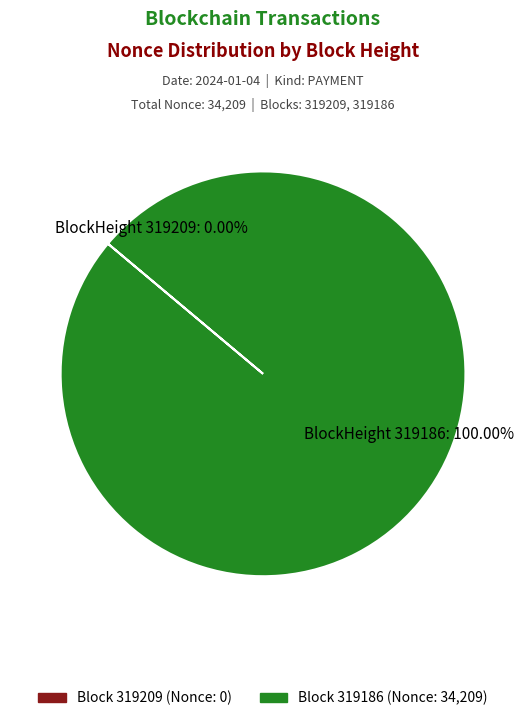

Count the number of slices in the pie.

2